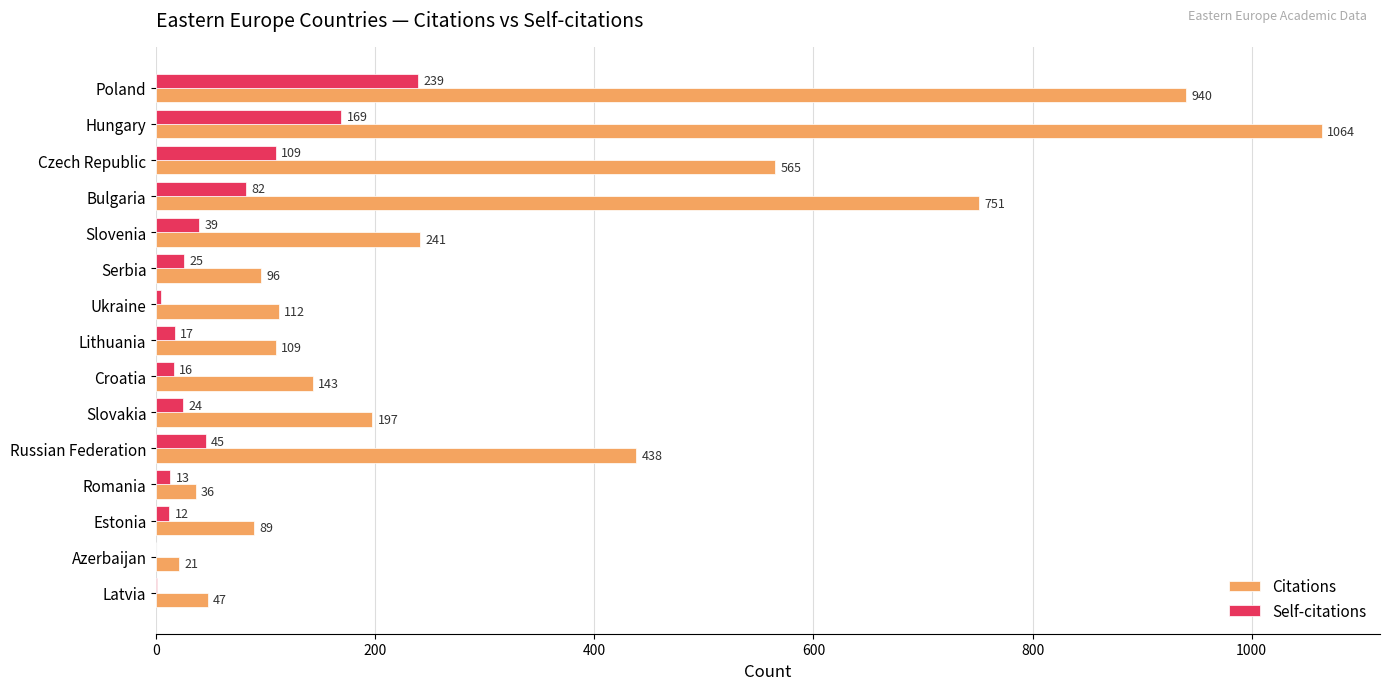

The value of Citations at Estonia is 152. True or false?

False